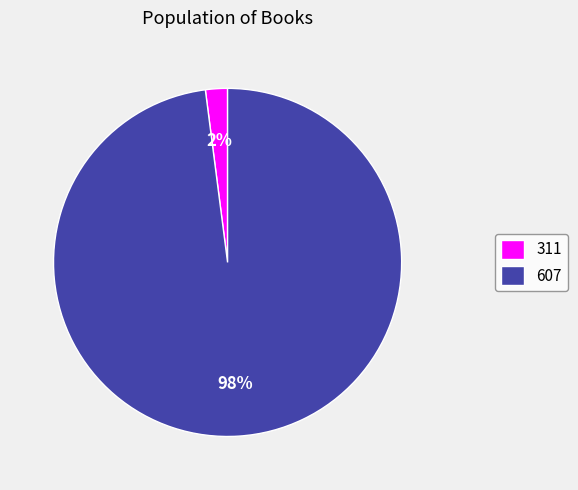

Combined, do 311 and 607 account for over 50%?

Yes